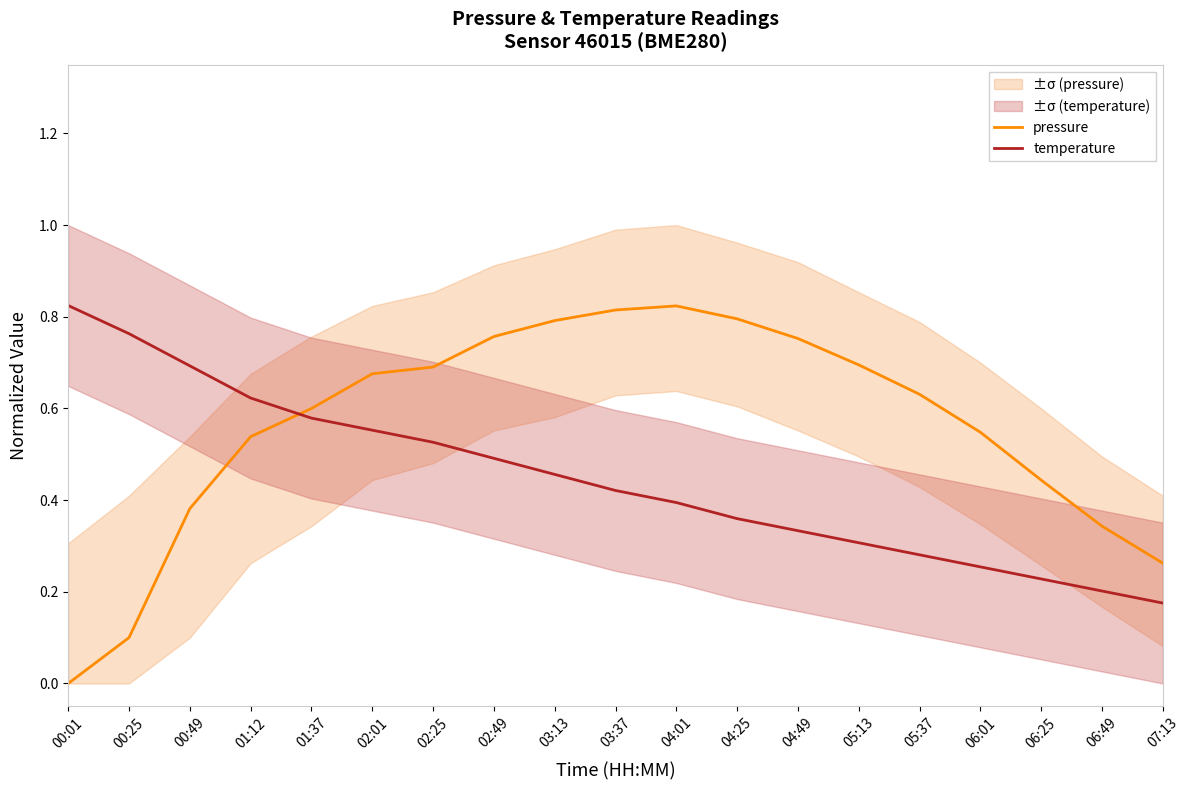

Reading left to right, extract all data points from this chart.

pressure: 0.0	0.1	0.4	0.5	0.6	0.7	0.7	0.8	0.8	0.8	0.8	0.8	0.8	0.7	0.6	0.5	0.4	0.3	0.3
temperature: 0.8	0.8	0.7	0.6	0.6	0.6	0.5	0.5	0.5	0.4	0.4	0.4	0.3	0.3	0.3	0.3	0.2	0.2	0.2